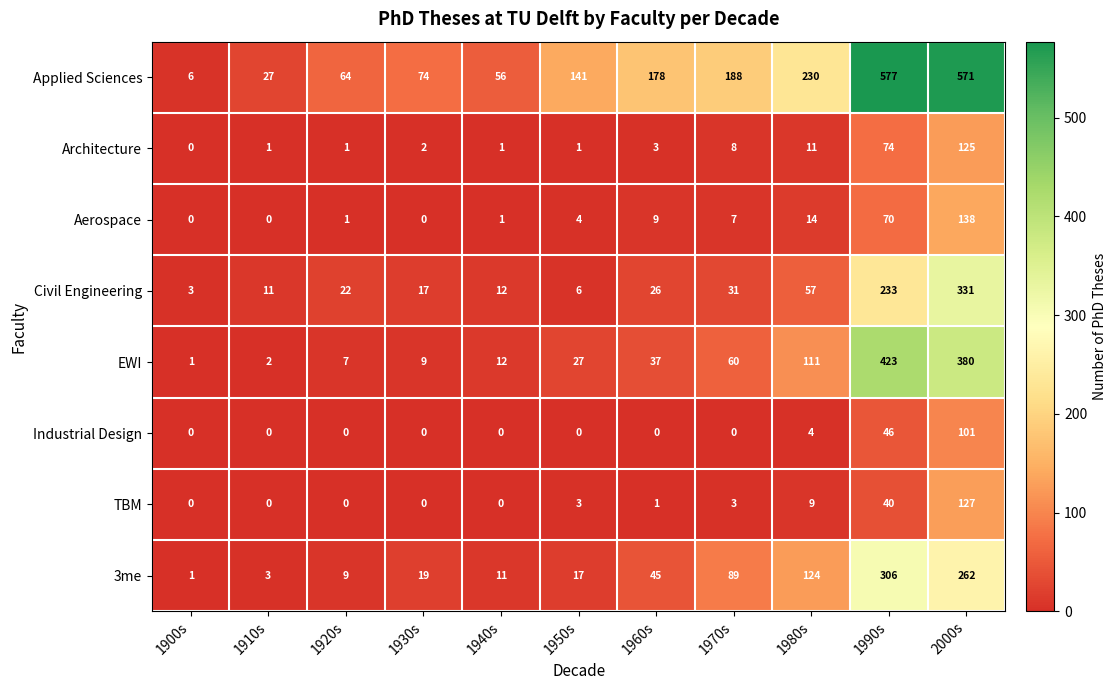

Is it true that Architecture equals 11 at 1980s?

True